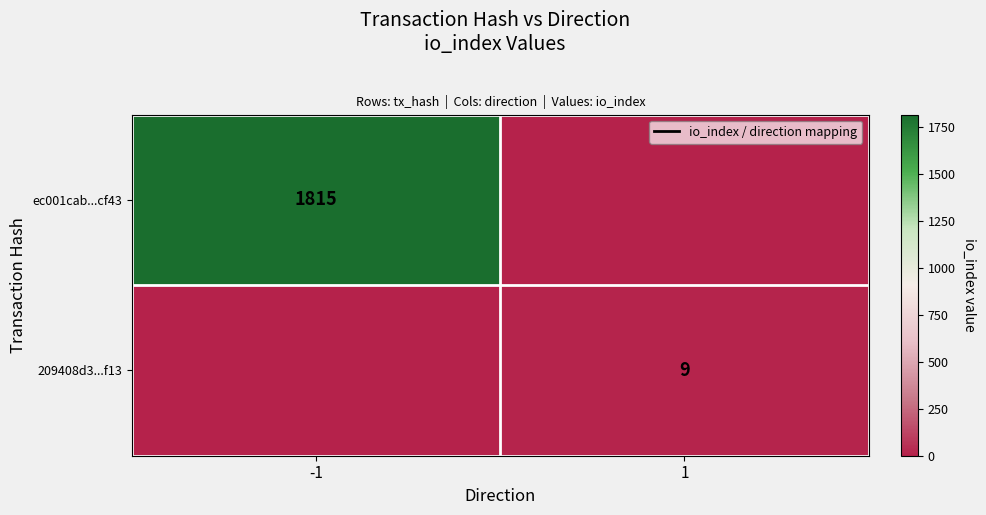

True or false: ec001cab...cf43 has a value of 2655 at -1.

False